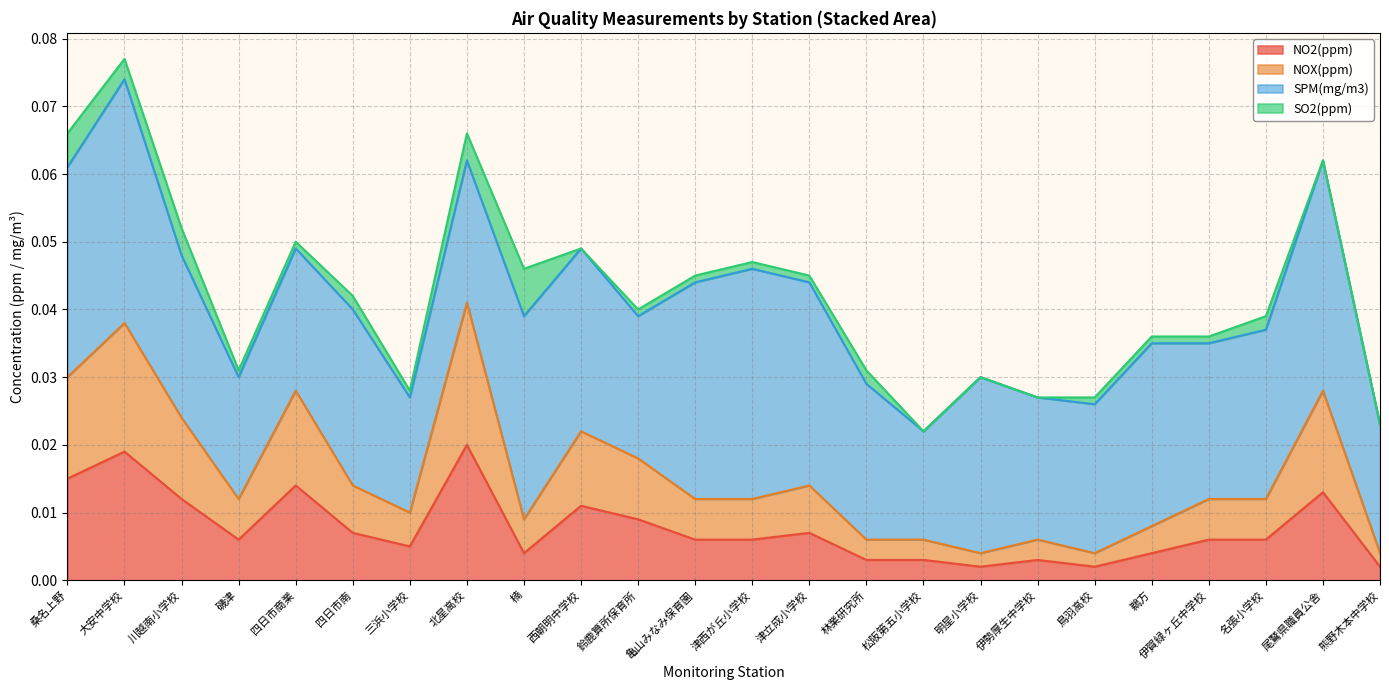

At which category is the sum across all series the highest?

大安中学校